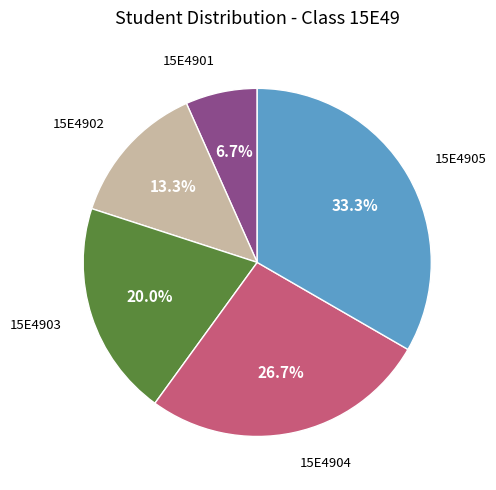

How many segments does this pie chart have?

5